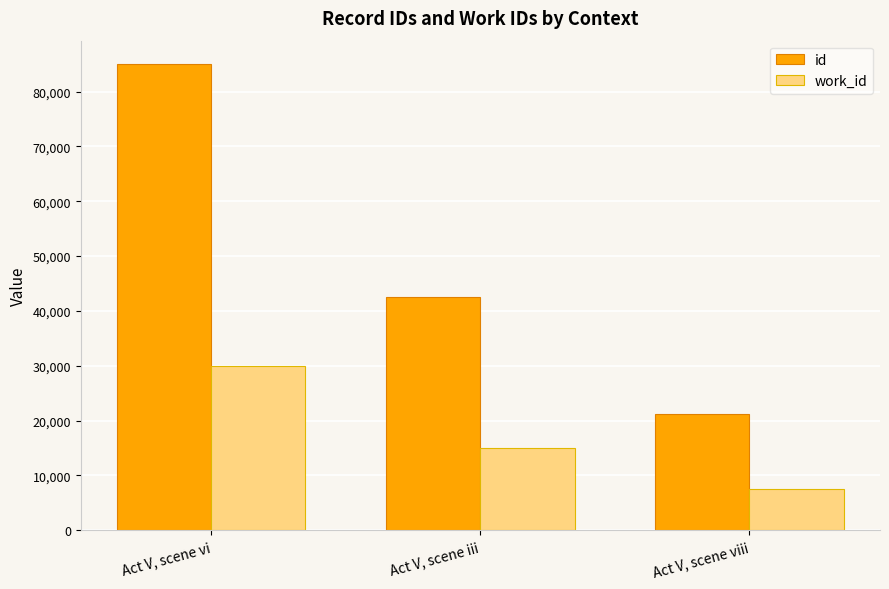

What is the maximum value shown in the chart?

85038